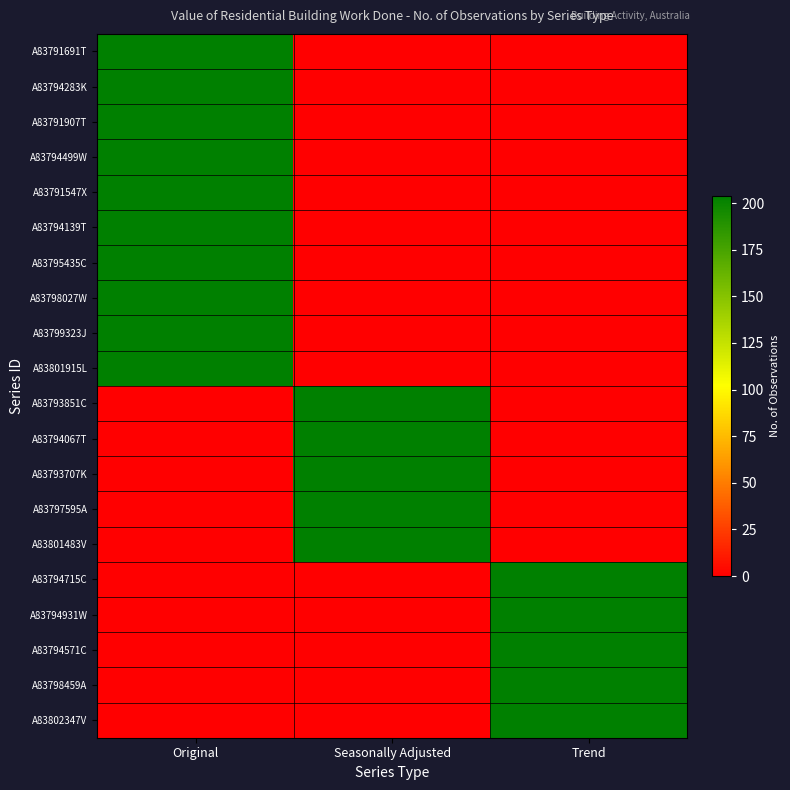

Reading left to right, list all the values displayed in this chart.

A83791691T: Original=204	Seasonally Adjusted=0	Trend=0
A83794283K: Original=204	Seasonally Adjusted=0	Trend=0
A83791907T: Original=204	Seasonally Adjusted=0	Trend=0
A83794499W: Original=204	Seasonally Adjusted=0	Trend=0
A83791547X: Original=204	Seasonally Adjusted=0	Trend=0
A83794139T: Original=204	Seasonally Adjusted=0	Trend=0
A83795435C: Original=204	Seasonally Adjusted=0	Trend=0
A83798027W: Original=204	Seasonally Adjusted=0	Trend=0
A83799323J: Original=204	Seasonally Adjusted=0	Trend=0
A83801915L: Original=204	Seasonally Adjusted=0	Trend=0
A83793851C: Original=0	Seasonally Adjusted=204	Trend=0
A83794067T: Original=0	Seasonally Adjusted=204	Trend=0
A83793707K: Original=0	Seasonally Adjusted=204	Trend=0
A83797595A: Original=0	Seasonally Adjusted=204	Trend=0
A83801483V: Original=0	Seasonally Adjusted=204	Trend=0
A83794715C: Original=0	Seasonally Adjusted=0	Trend=204
A83794931W: Original=0	Seasonally Adjusted=0	Trend=204
A83794571C: Original=0	Seasonally Adjusted=0	Trend=204
A83798459A: Original=0	Seasonally Adjusted=0	Trend=204
A83802347V: Original=0	Seasonally Adjusted=0	Trend=204